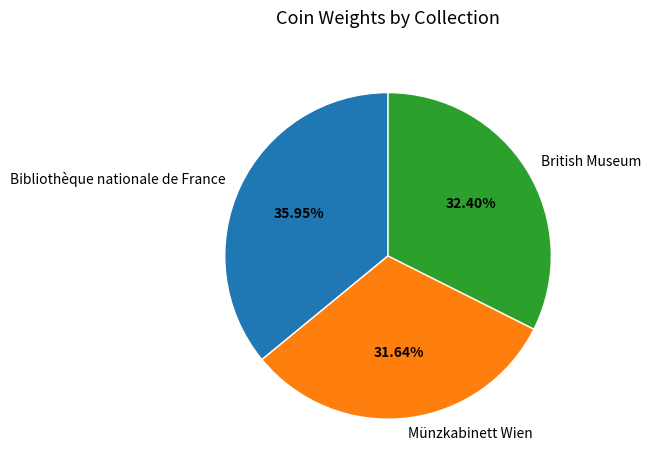

What percentage is the Bibliothèque nationale de France slice, to the nearest percent?

36%